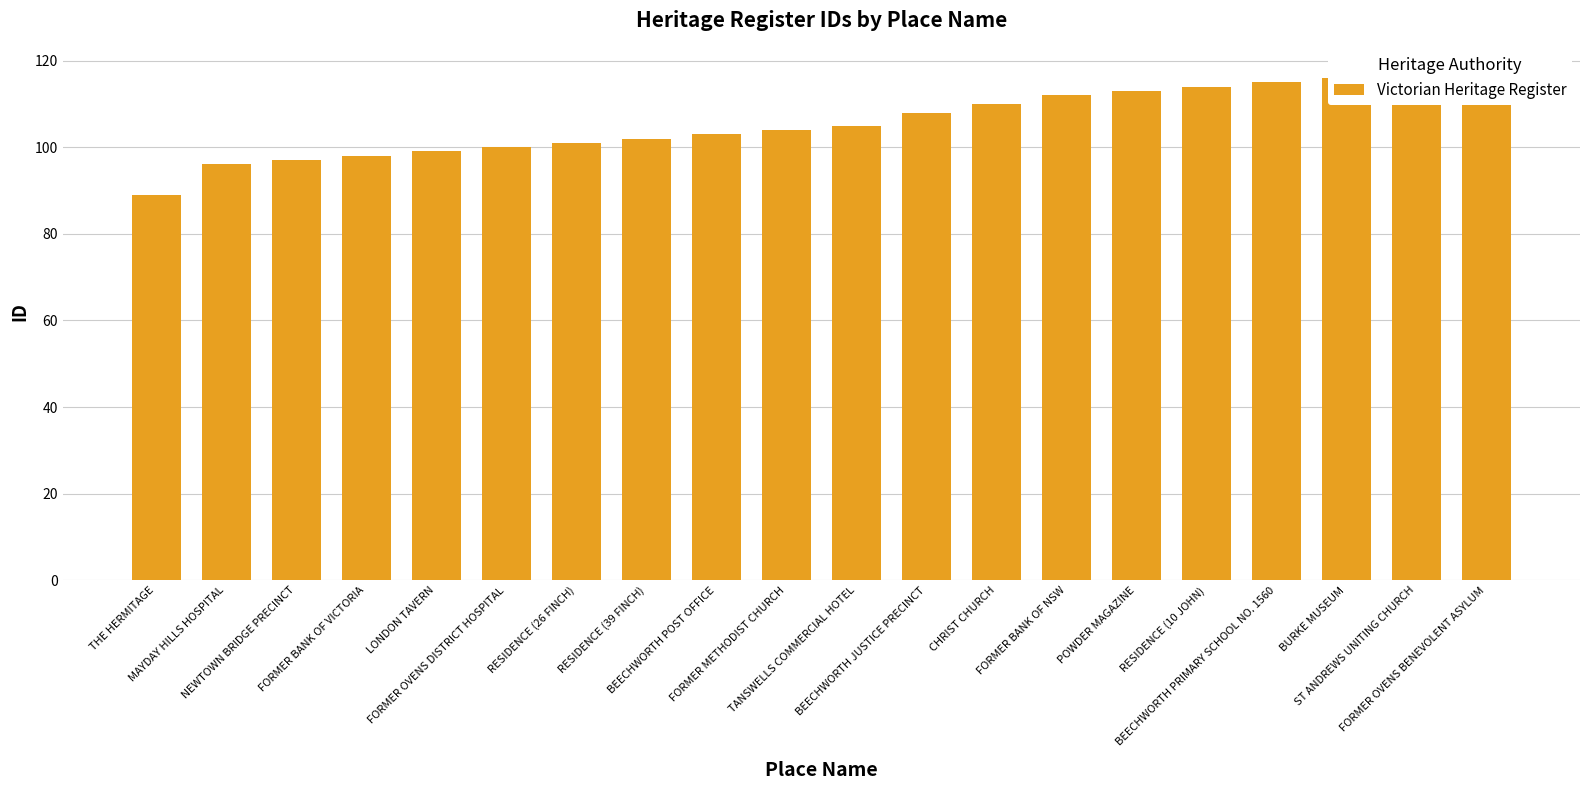

Is it true that the value at FORMER BANK OF VICTORIA is 54?

False